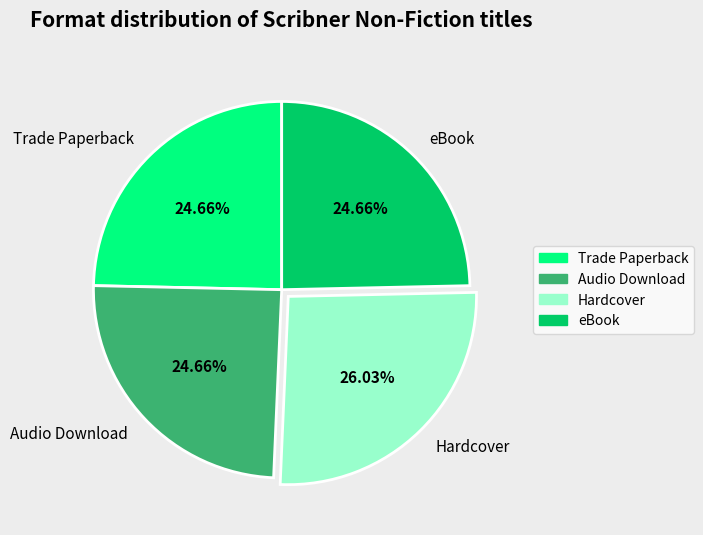

To the nearest percent, what percentage of the pie is Hardcover?

26%